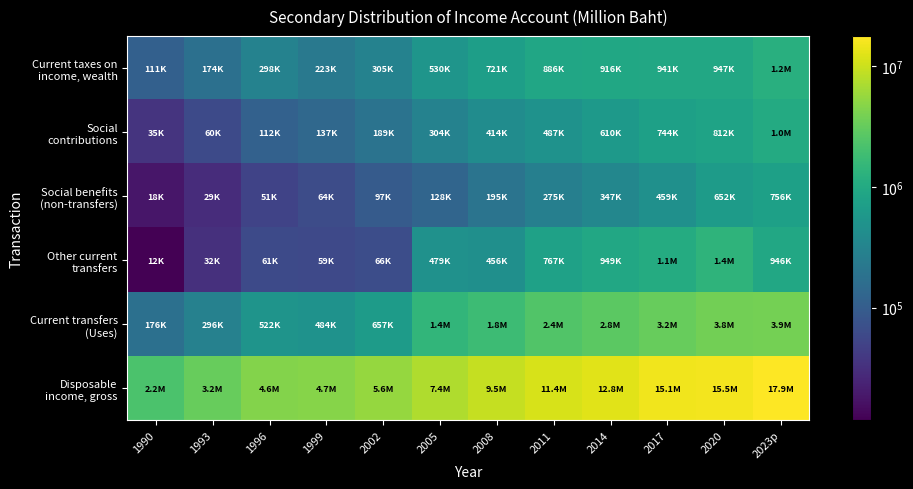

At how many categories does at least one series exceed 8943797?

6